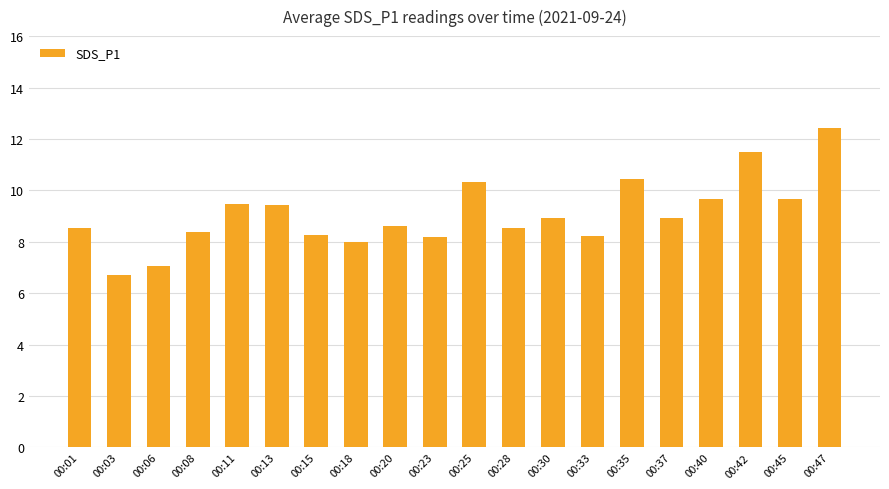

The value at 00:18 is 8.0. True or false?

True